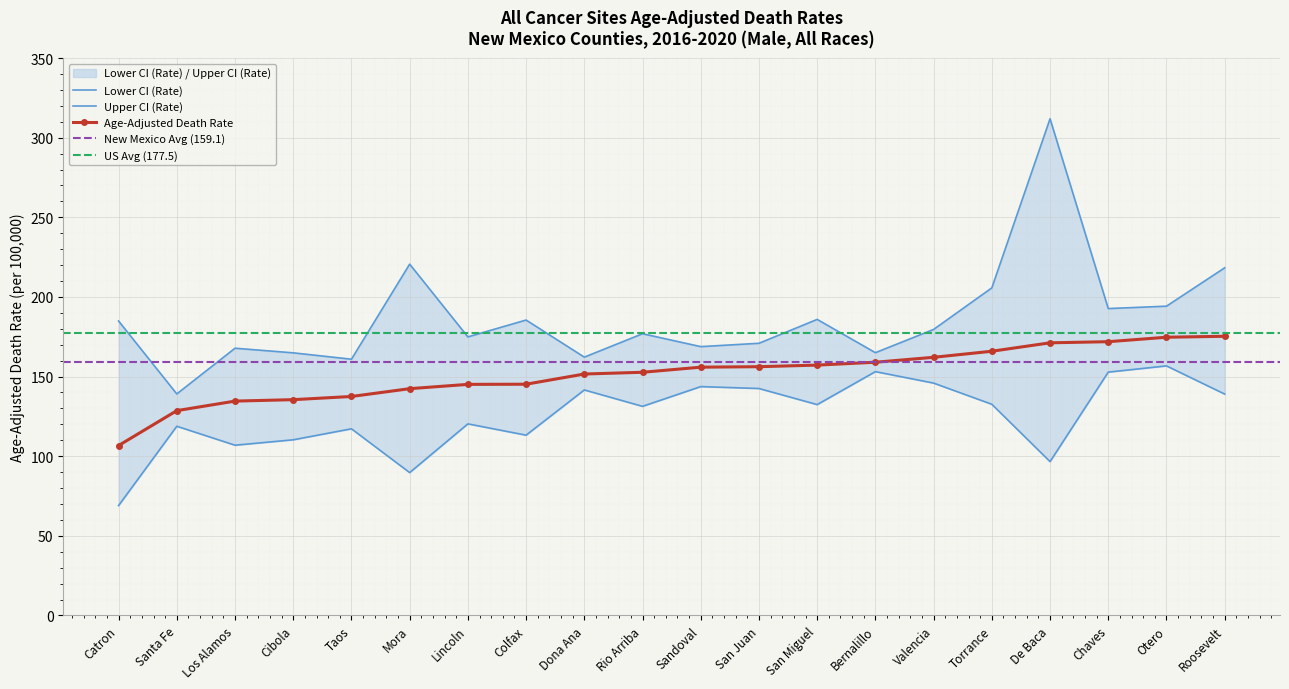

Reading right to left, list all the values displayed in this chart.

Age-Adjusted Death Rate: Roosevelt=175.3	Otero=174.7	Chaves=171.9	De Baca=171.2	Torrance=165.9	Valencia=162.1	Bernalillo=159.0	San Miguel=157.2	San Juan=156.2	Sandoval=155.9	Rio Arriba=152.7	Dona Ana=151.6	Colfax=145.2	Lincoln=145.1	Mora=142.4	Taos=137.5	Cibola=135.5	Los Alamos=134.6	Santa Fe=128.6	Catron=106.7
Lower CI (Rate): Roosevelt=139.0	Otero=156.7	Chaves=152.8	De Baca=96.6	Torrance=132.6	Valencia=145.9	Bernalillo=153.1	San Miguel=132.4	San Juan=142.5	Sandoval=143.7	Rio Arriba=131.3	Dona Ana=141.6	Colfax=113.2	Lincoln=120.3	Mora=89.7	Taos=117.2	Cibola=110.3	Los Alamos=106.9	Santa Fe=118.8	Catron=69.0
Upper CI (Rate): Roosevelt=218.3	Otero=194.2	Chaves=192.7	De Baca=311.9	Torrance=205.7	Valencia=179.6	Bernalillo=165.0	San Miguel=185.9	San Juan=170.9	Sandoval=168.8	Rio Arriba=176.9	Dona Ana=162.2	Colfax=185.5	Lincoln=174.9	Mora=220.6	Taos=160.9	Cibola=164.9	Los Alamos=167.8	Santa Fe=139.1	Catron=184.9